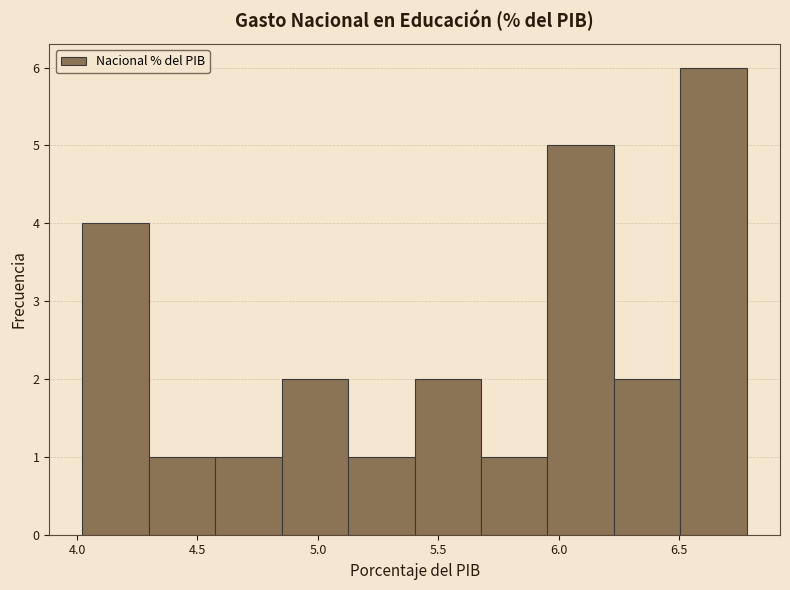

Reading left to right, transcribe this chart: for each bar, give the range it covers on the x-axis and its height. Neither the bar edges nor the heights are printed on the chart, so give them approximately, as read against the axes.

4.00 to 4.30: 4
4.30 to 4.55: 1
4.55 to 4.85: 1
4.85 to 5.15: 2
5.15 to 5.40: 1
5.40 to 5.70: 2
5.70 to 5.95: 1
5.95 to 6.25: 5
6.25 to 6.50: 2
6.50 to 6.80: 6